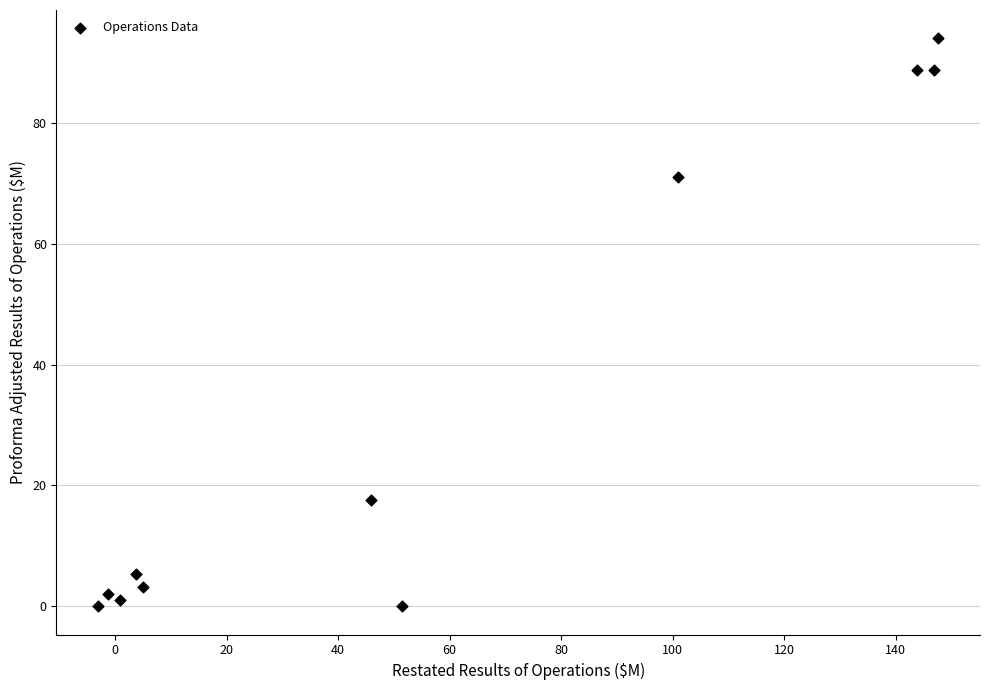

What Y value in the scatter plot is closest to 47?

71.1